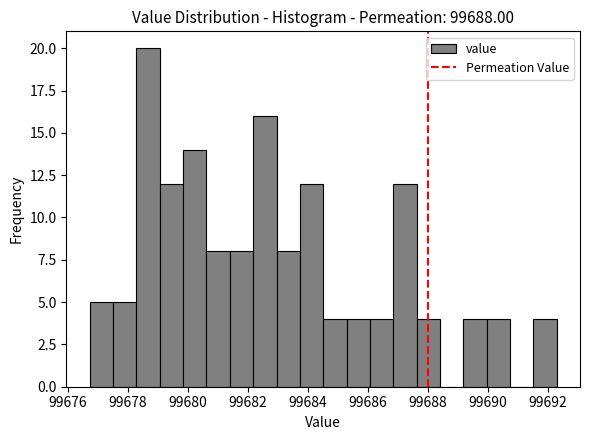

Around what value on the x-axis is the tallest bar? Give the approximate position of its centre, as read against the axis.

99678.6